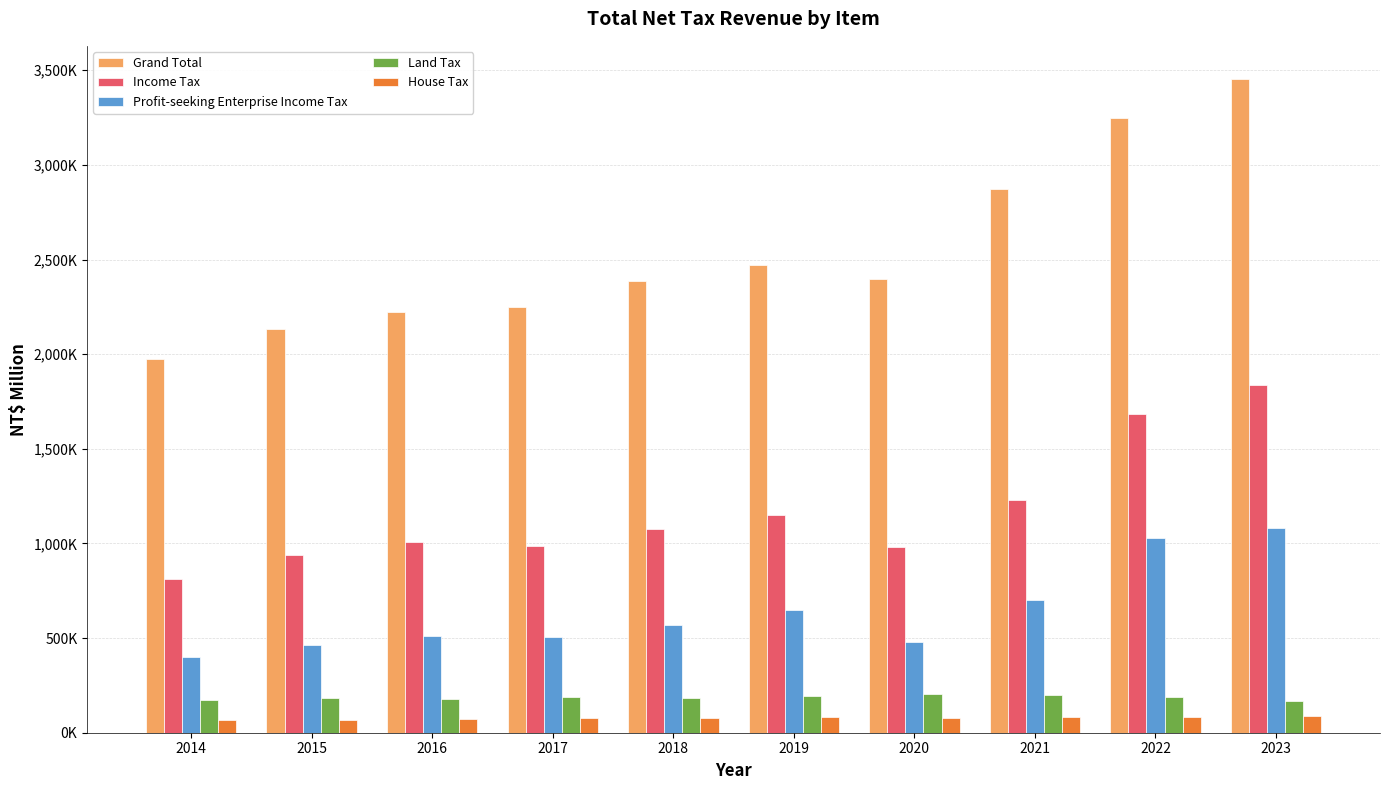

Which series has the largest range (max minus min)?

Grand Total